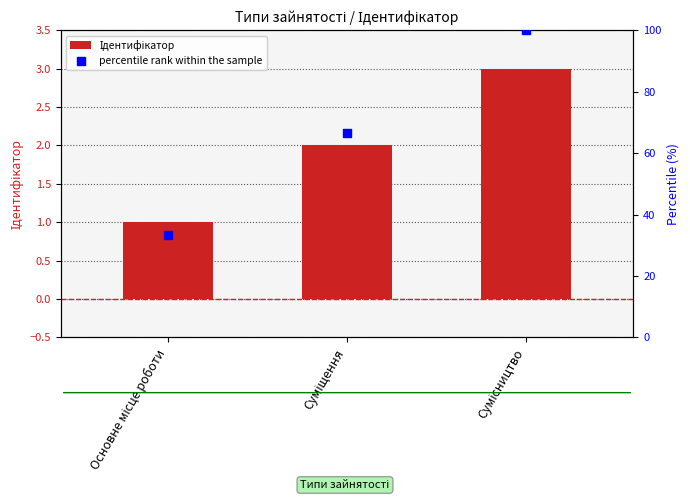

What is the total value across all series at Основне місце роботи?

34.3